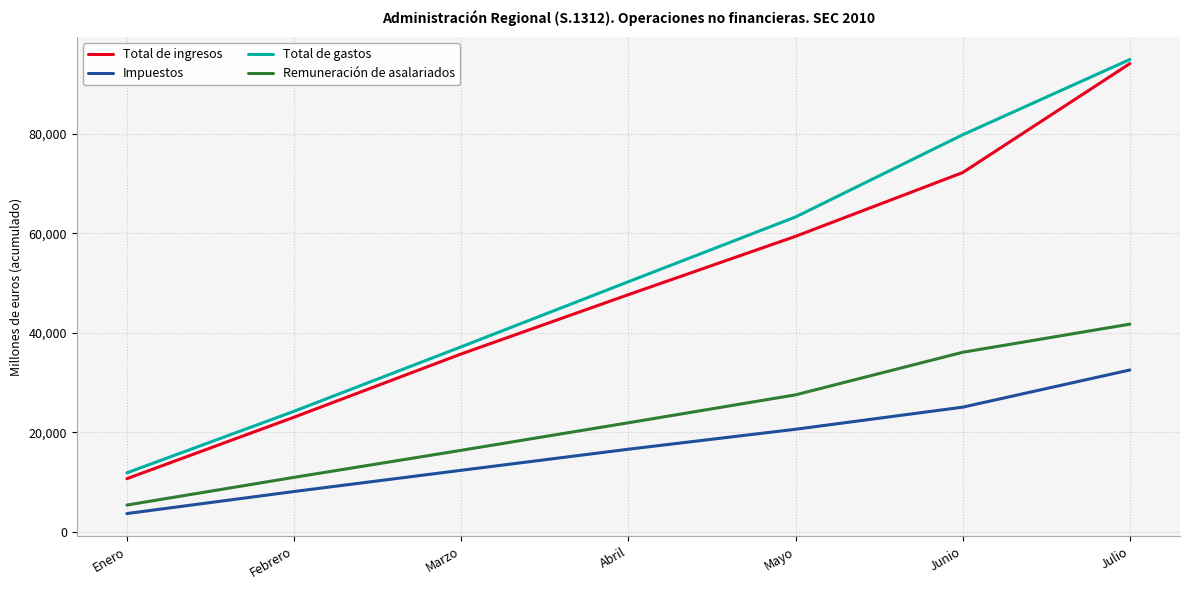

What is the difference between the maximum and minimum values in the Impuestos series?

28882